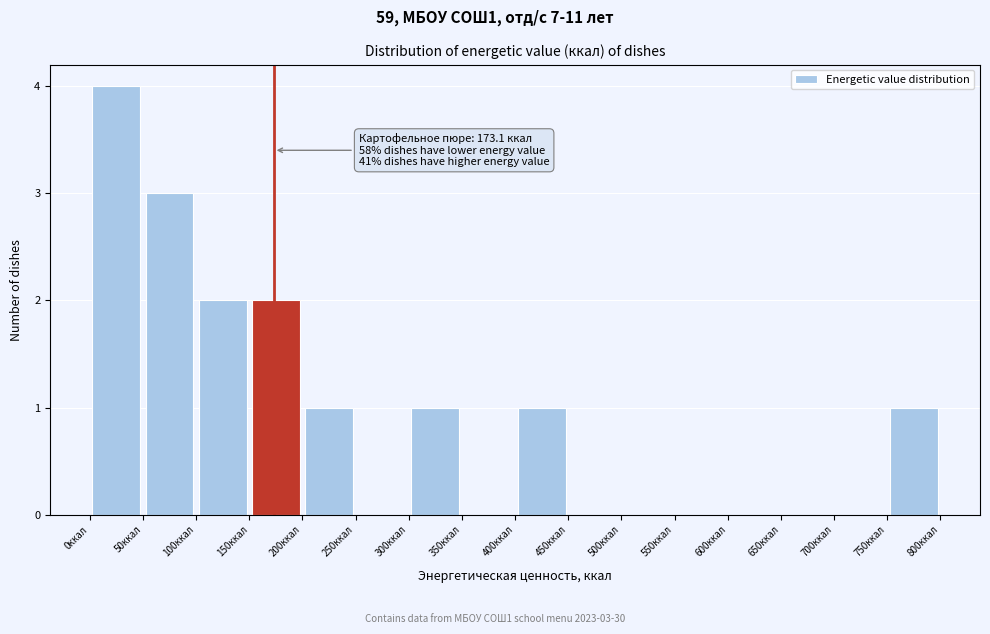

Over which range of the x-axis is the bar tallest?

0 to 50